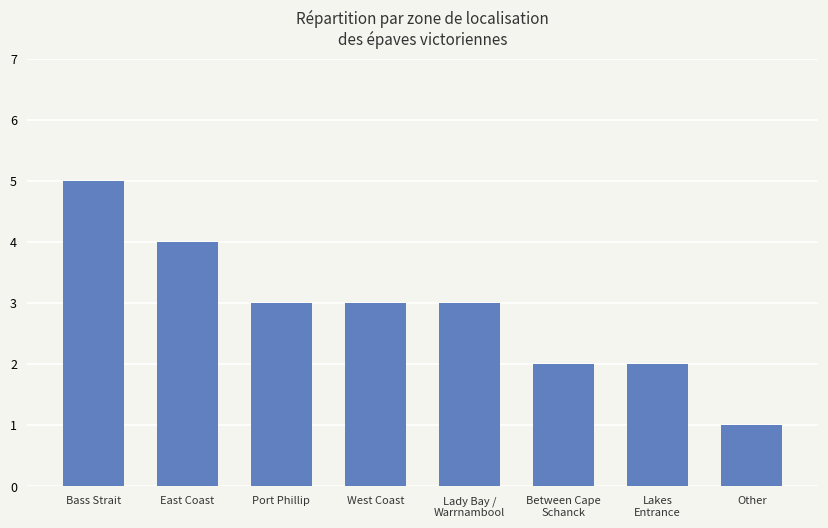

Are the bars grouped side by side (vs. stacked)?

No